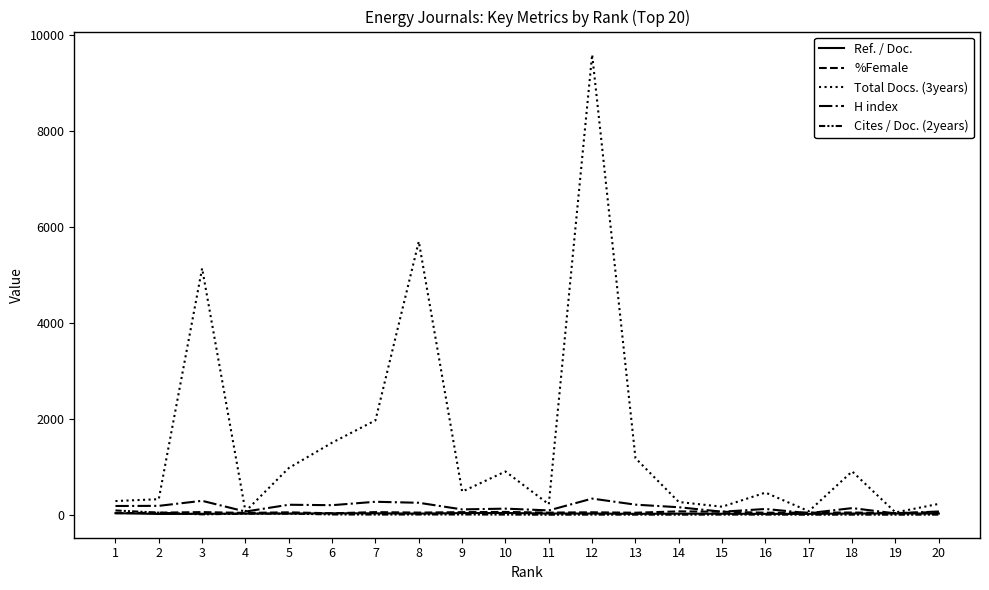

Which series has the largest total across all categories?

Total Docs. (3years)